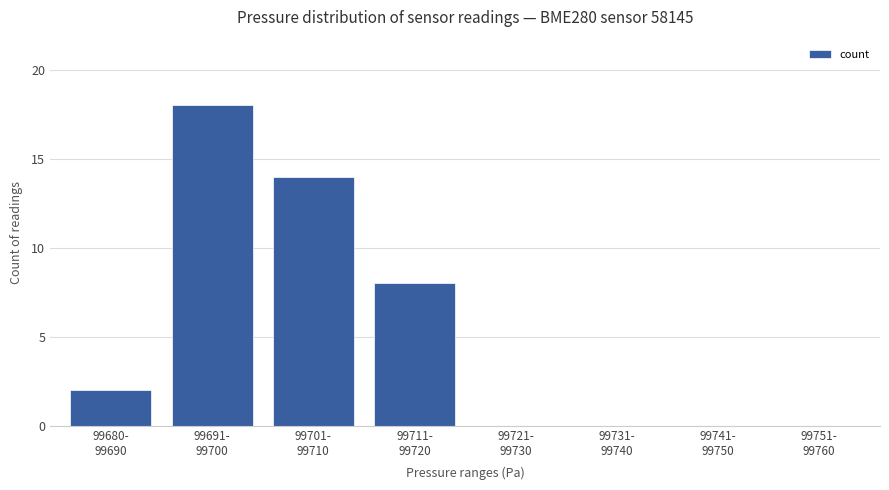

What is the sum of all values?

42